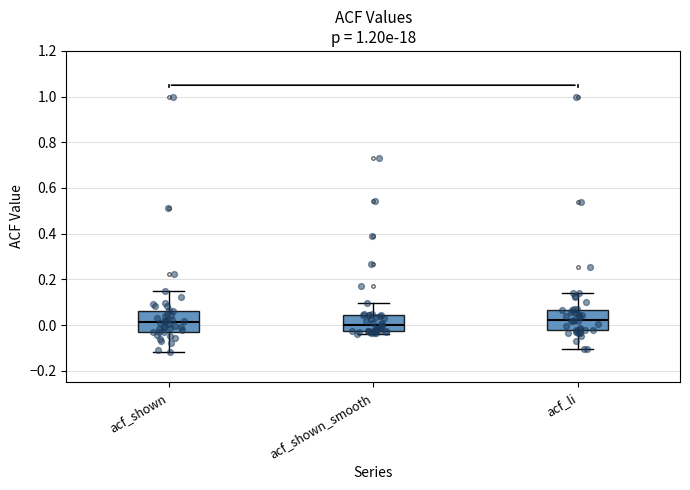

Reading left to right, read every box against the y-axis: the position of its median line, the range the box covers, and the ends of its whiskers. The values are not printed on the chart, so give them approximately, as read against the axis.

acf_shown: median 0.02, box -0.02 to 0.06, whiskers -0.12 to 0.16
acf_shown_smooth: median 0.00, box -0.02 to 0.04, whiskers -0.04 to 0.10
acf_li: median 0.02, box -0.02 to 0.06, whiskers -0.10 to 0.14